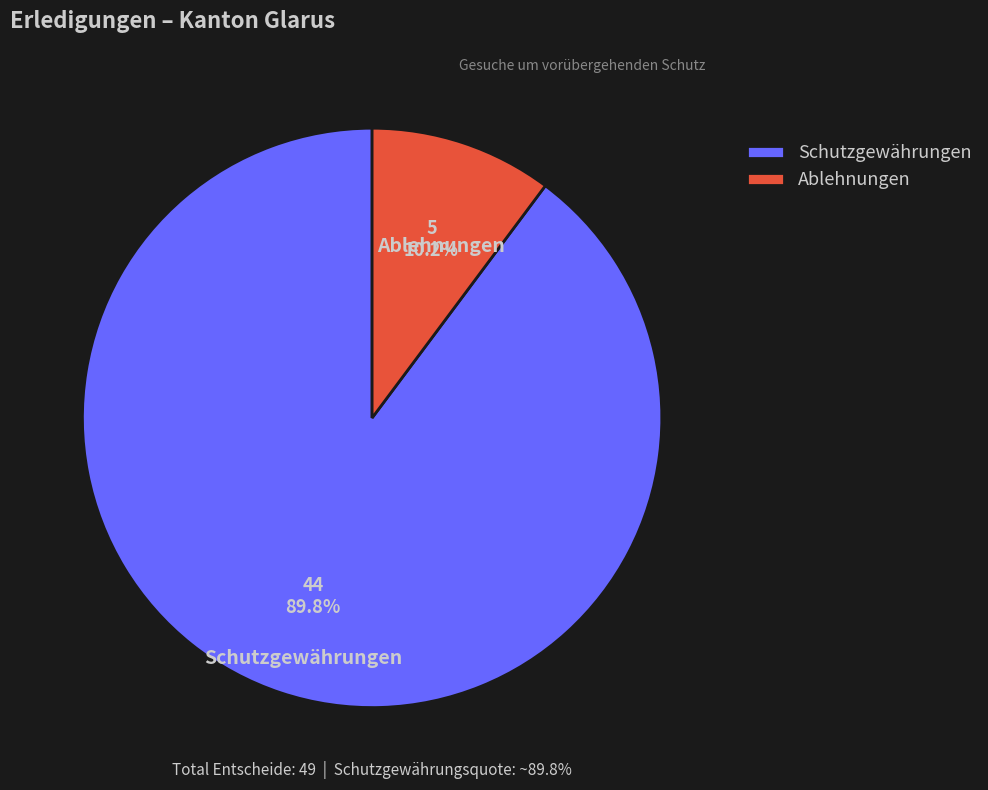

Does Schutzgewährungen represent more than half of the total?

Yes